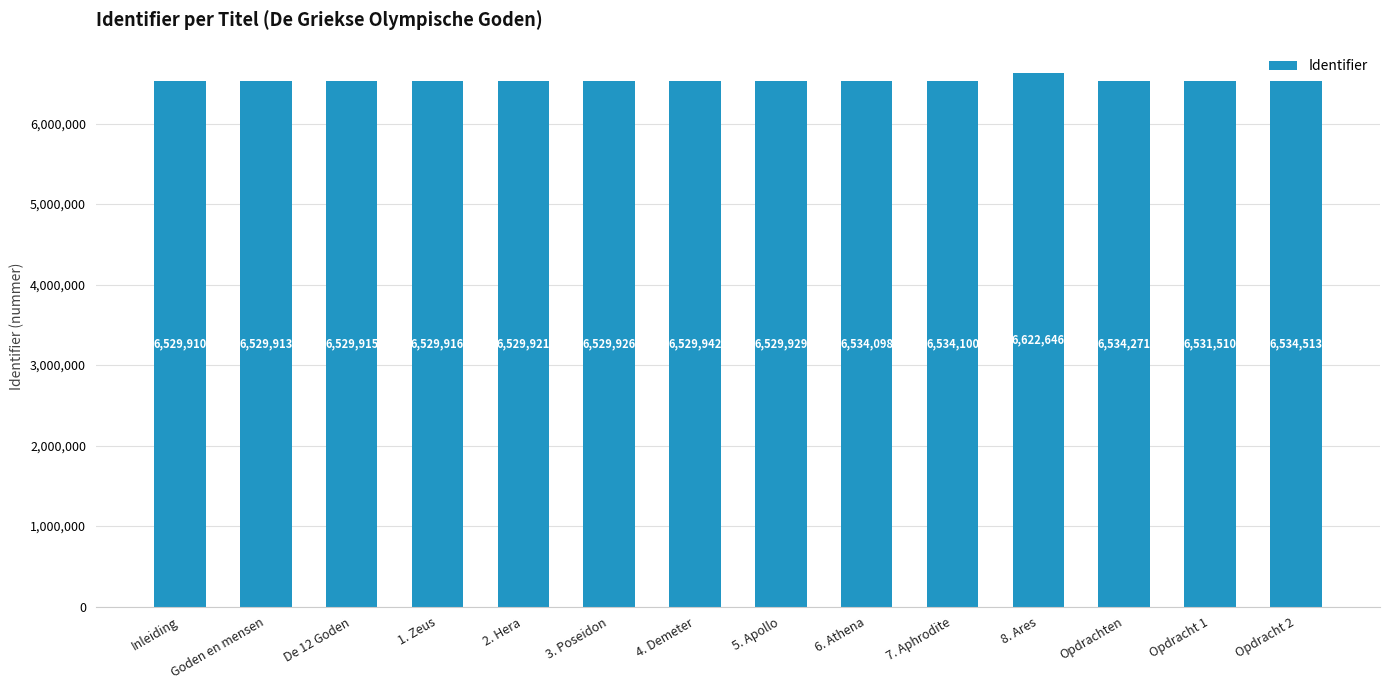

Which label corresponds to the largest value in the chart?

8. Ares